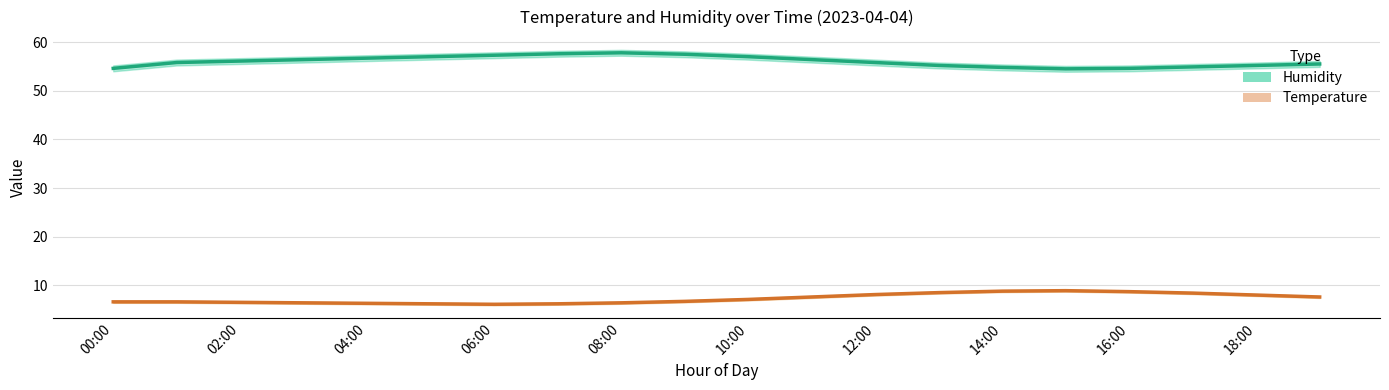

Which has a higher value, 18:00 or 12:00?

12:00